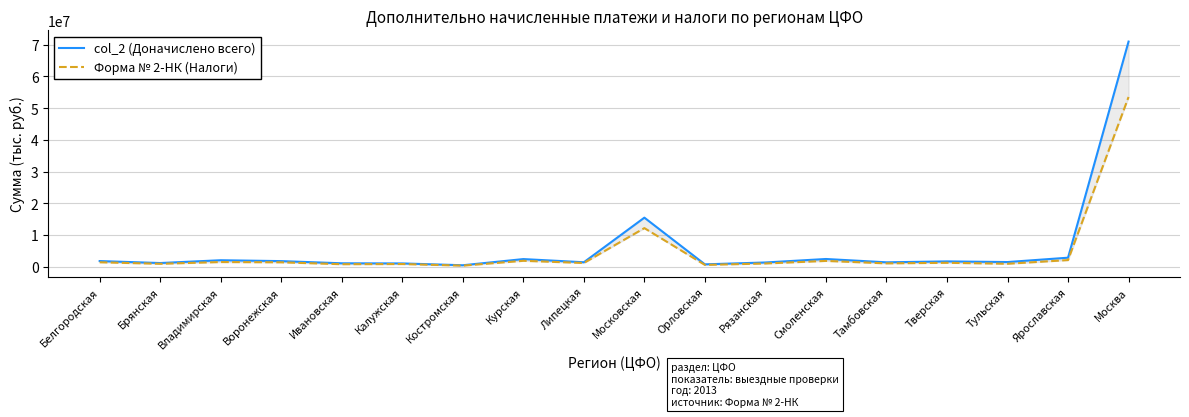

The value of col_2 (Доначислено всего) at Ярославская is 2826967. True or false?

True